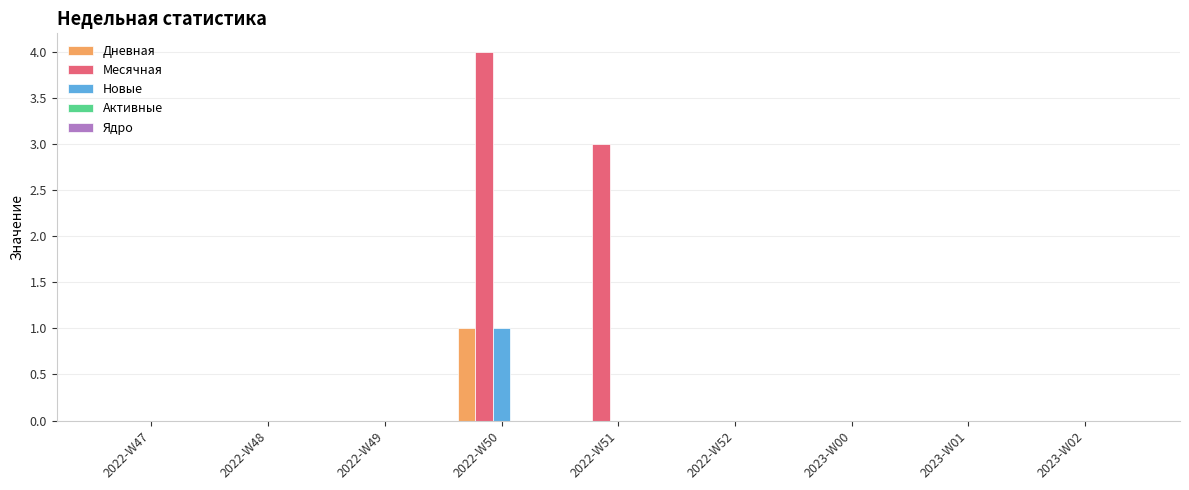

Does the chart contain stacked bars?

No